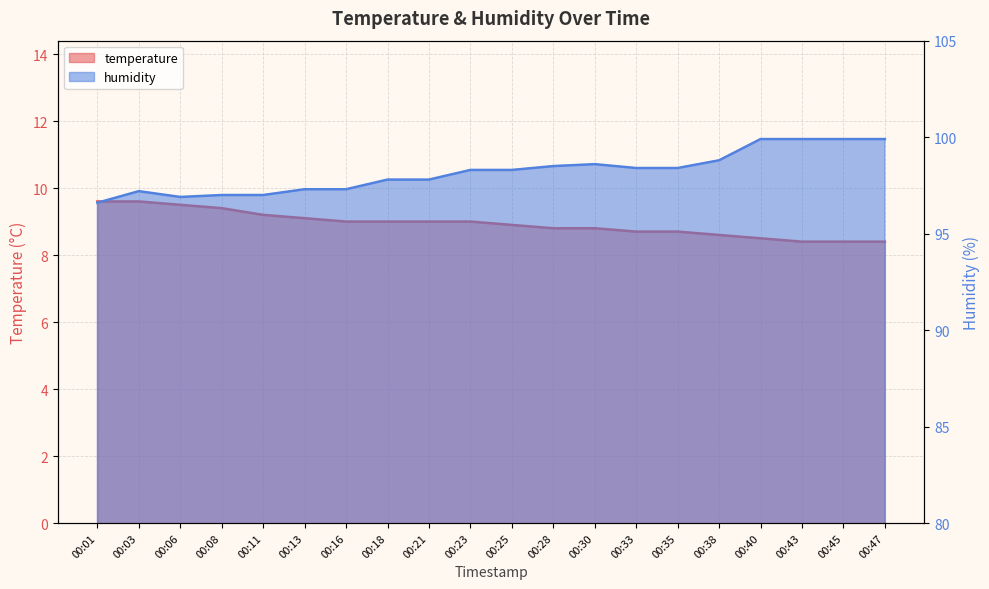

At which label does temperature first exceed 9?

00:01